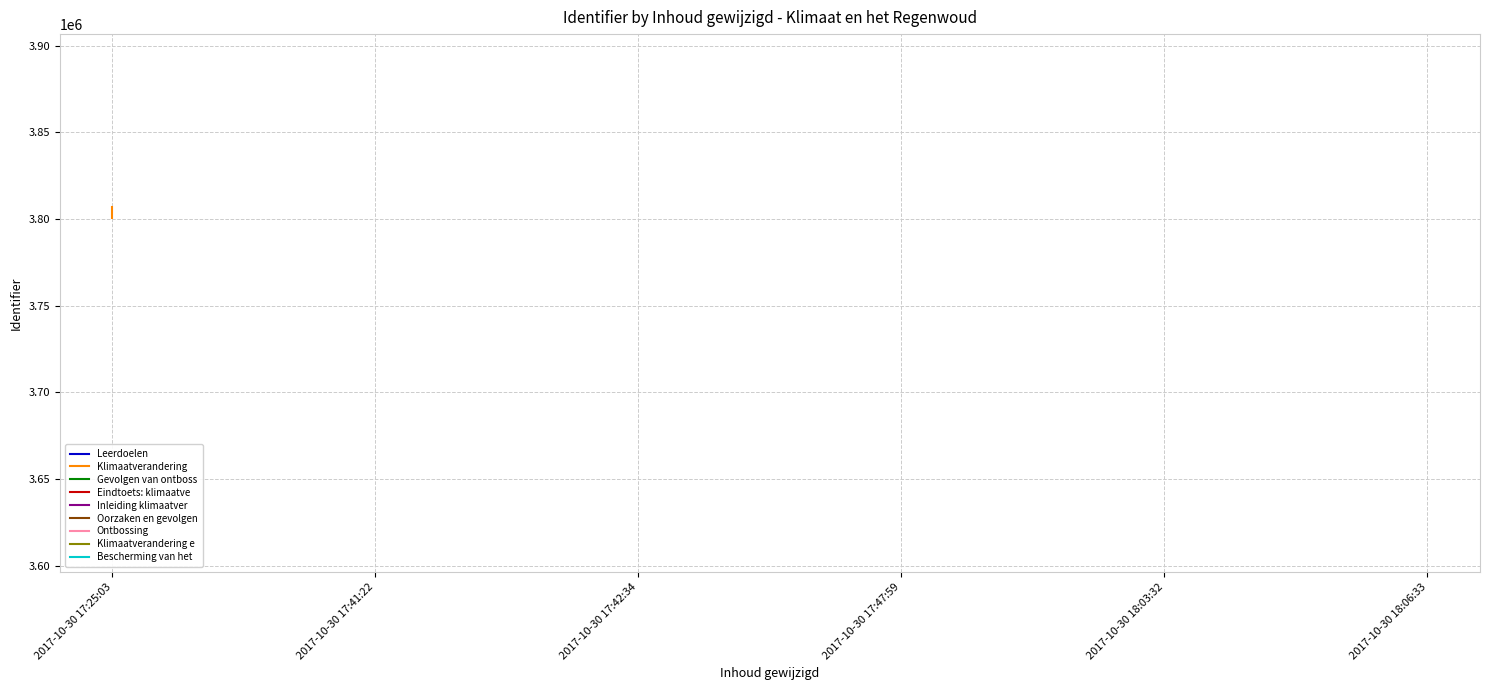

Does the chart display data point markers on the line(s)?

No